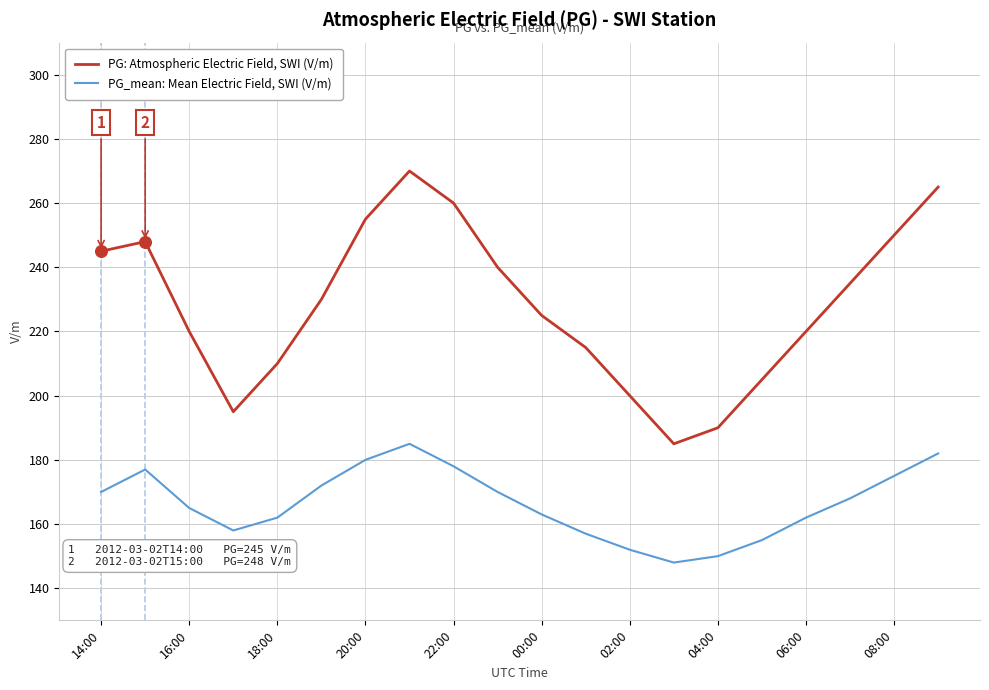

Which series has the largest range (max minus min)?

PG: Atmospheric Electric Field, SWI (V/m)